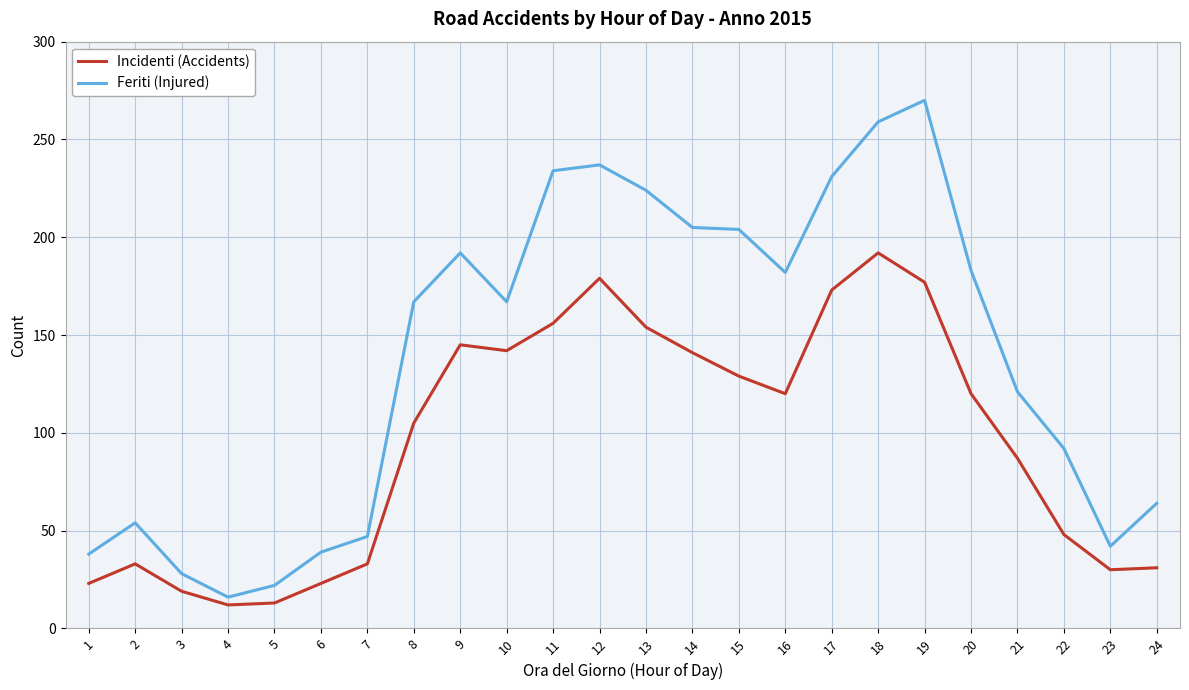

At 9, list the series in order from largest to smallest.

Feriti (Injured), Incidenti (Accidents)